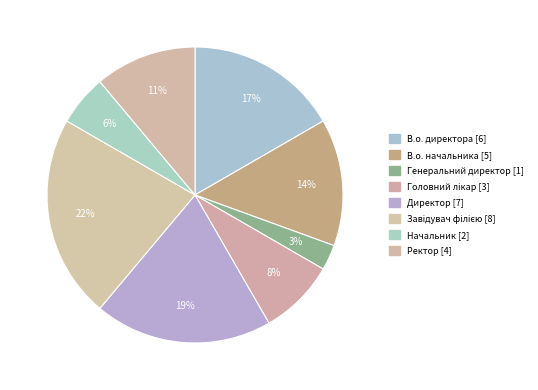

What percentage is the Головний лікар slice, to the nearest percent?

8%